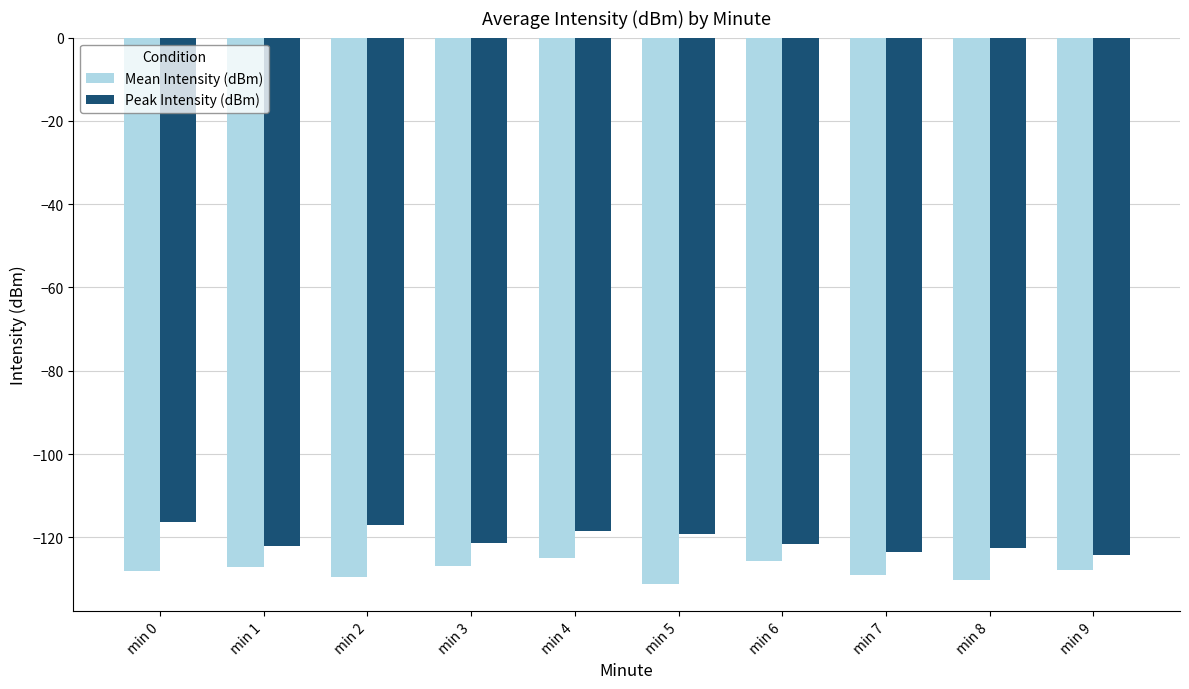

Rank the series by their average value, from lowest to highest.

Mean Intensity (dBm), Peak Intensity (dBm)